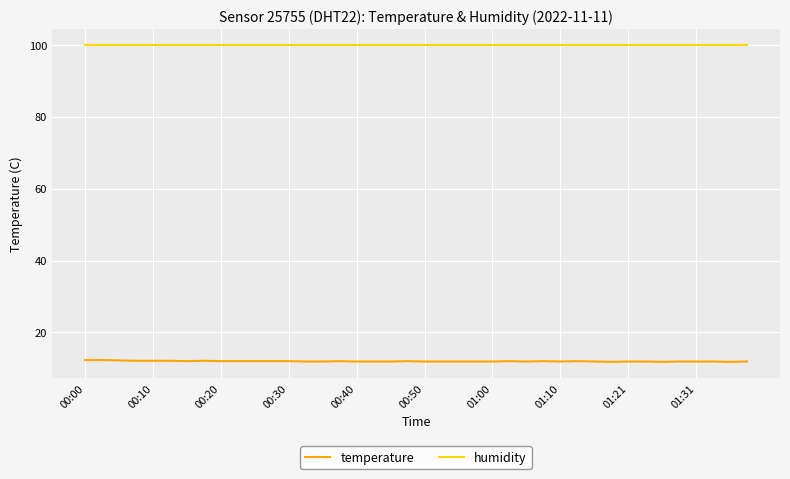

Does the chart display data point markers on the line(s)?

No